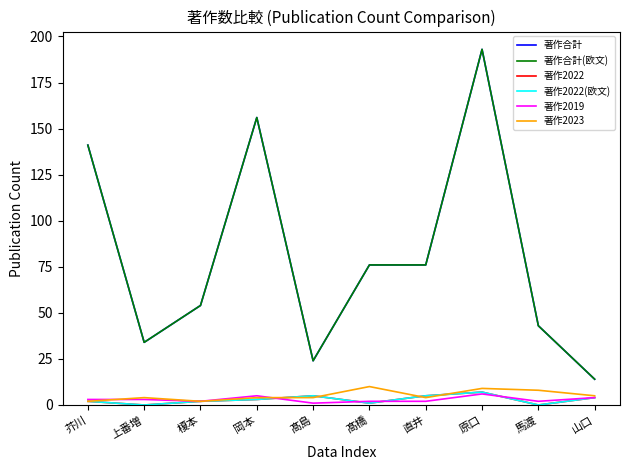

How many series are shown in this chart?

6